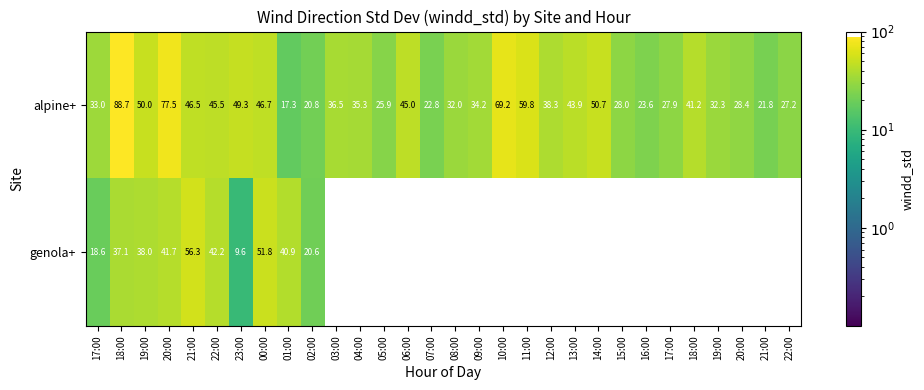

Rank the series at 19:00 from lowest to highest value.

genola+, alpine+